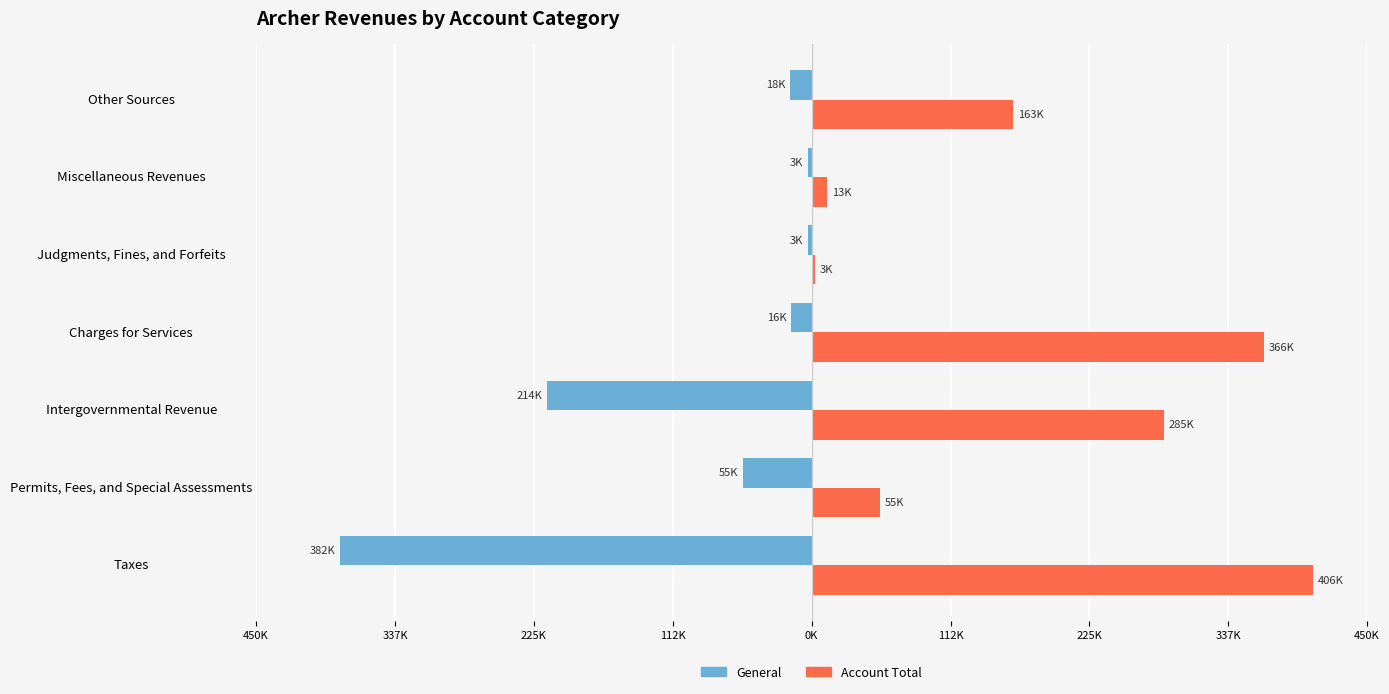

What are all the series names shown in the legend?

General, Account Total